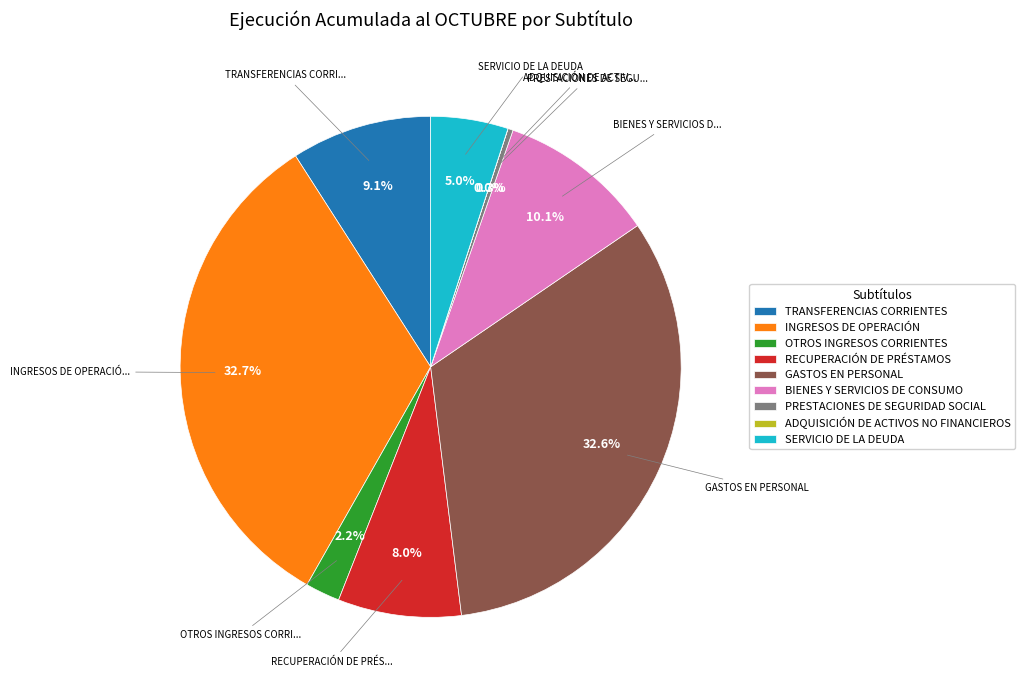

What portion of the pie excludes SERVICIO DE LA DEUDA?

95.0%